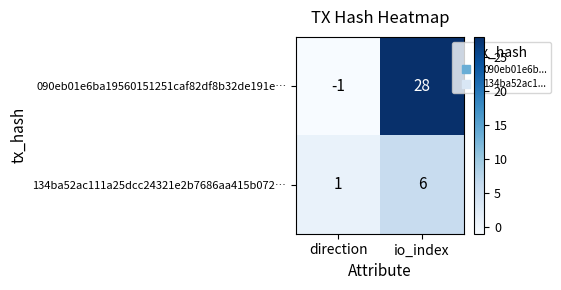

List the series in order of their overall mean, highest first.

090eb01e6ba19560151251caf82df8b32de191e…, 134ba52ac111a25dcc24321e2b7686aa415b072…